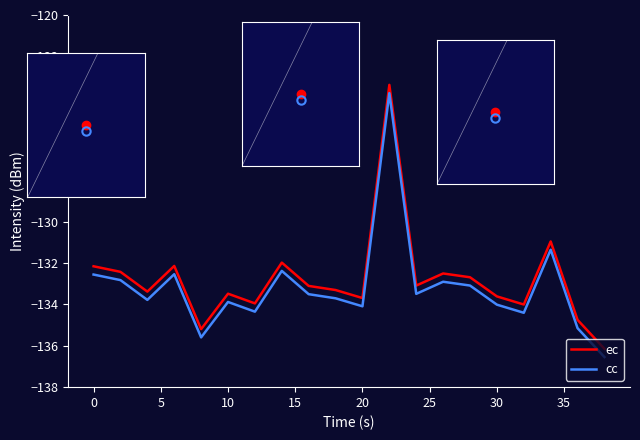

What is the difference between the maximum and minimum values in the cc series?

12.8